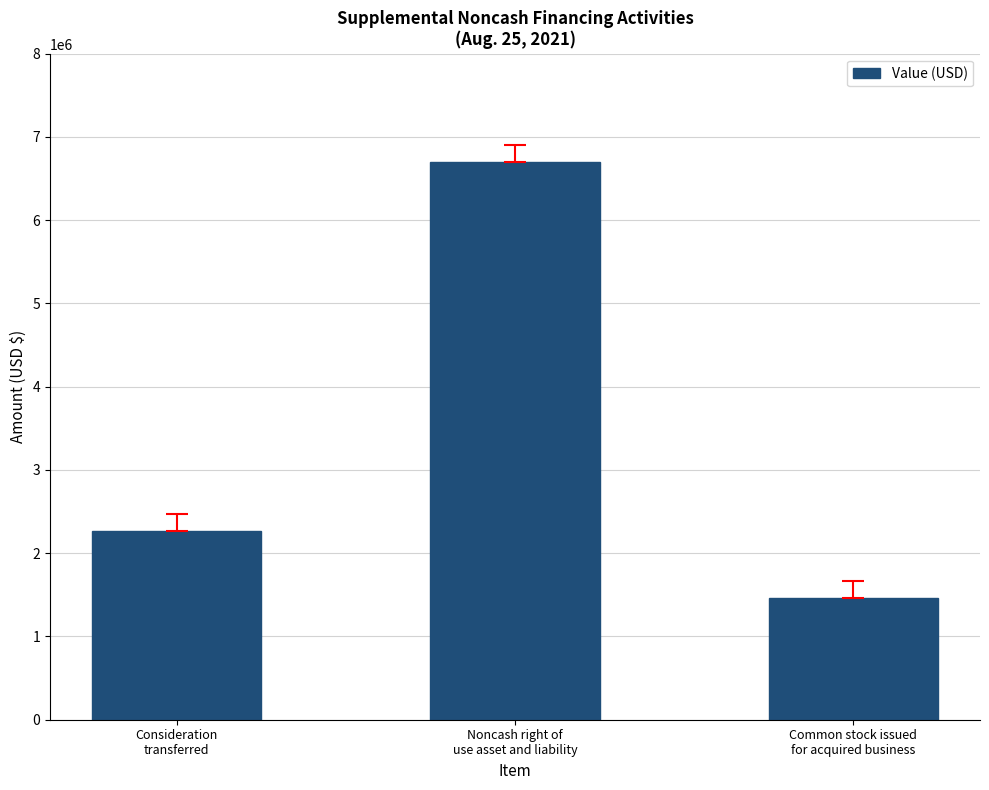

What is the change in value from Noncash right of
use asset and liability to Common stock issued
for acquired business?

-5233939